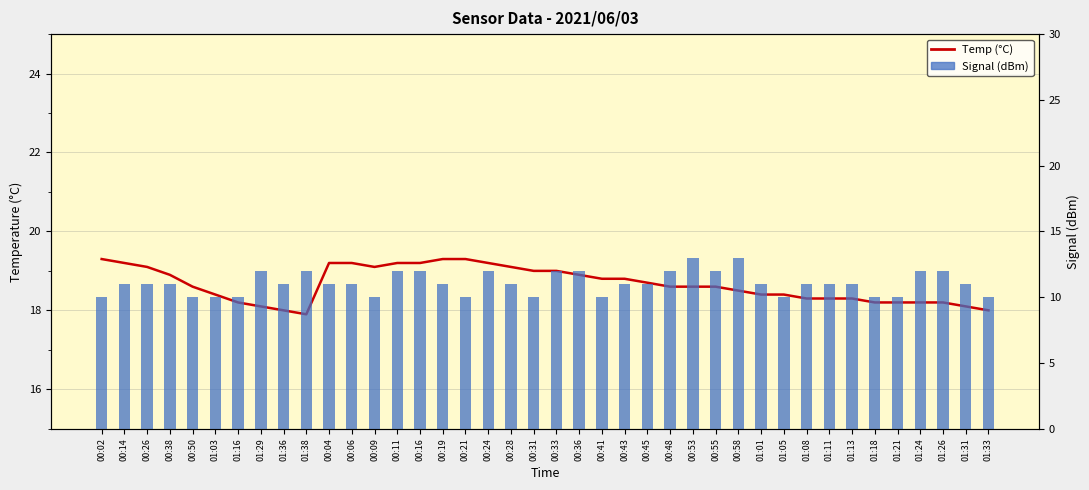

What is the label of the 13th bar from the left?

00:09